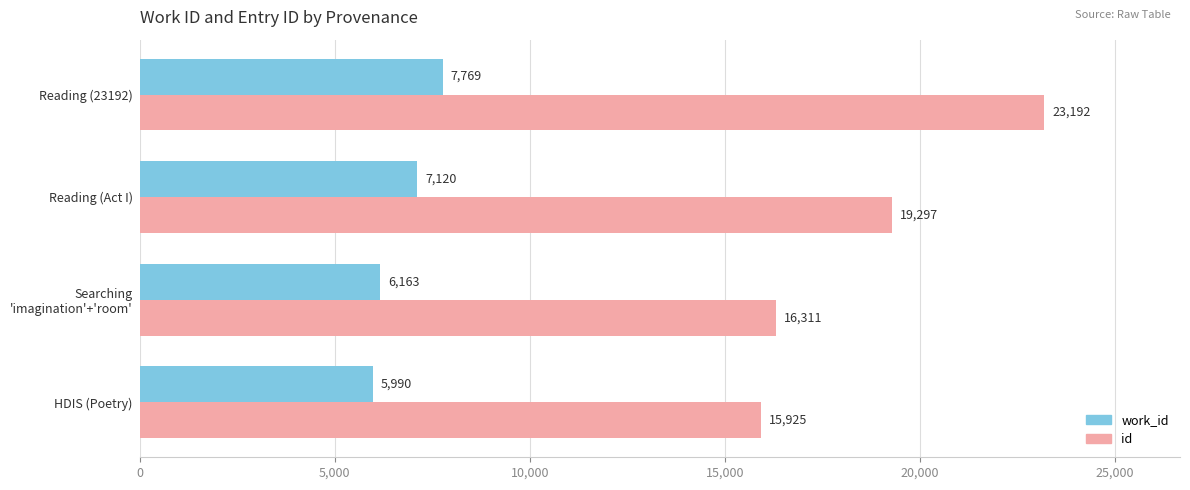

What are all the series names shown in the legend?

work_id, id